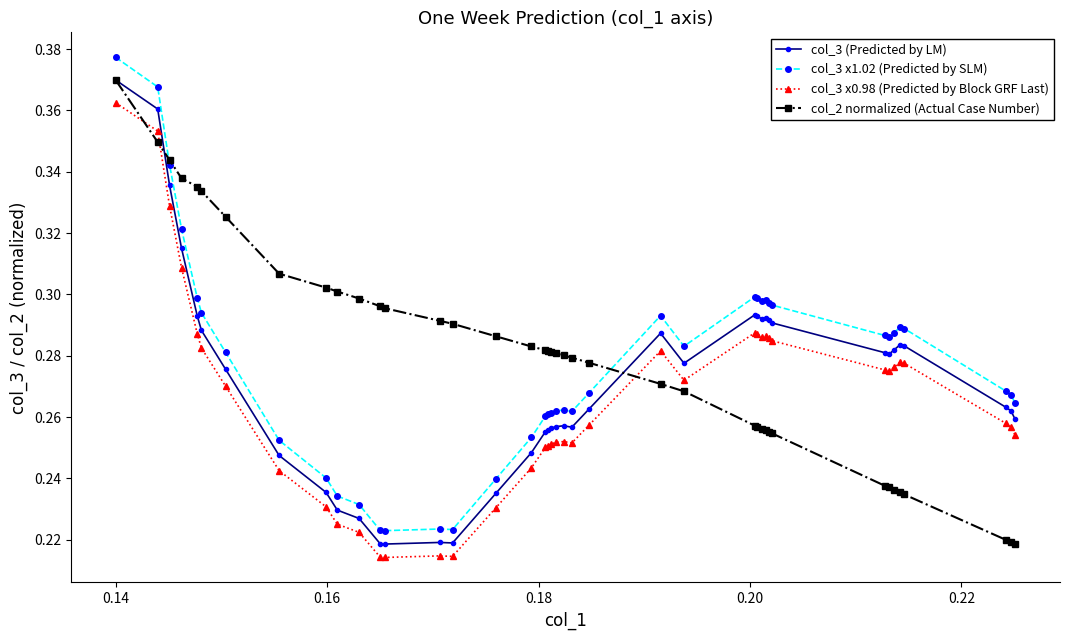

Rank the series by their average value, from highest to lowest.

col_2 normalized (Actual Case Number), col_3 x1.02 (Predicted by SLM), col_3 (Predicted by LM), col_3 x0.98 (Predicted by Block GRF Last)